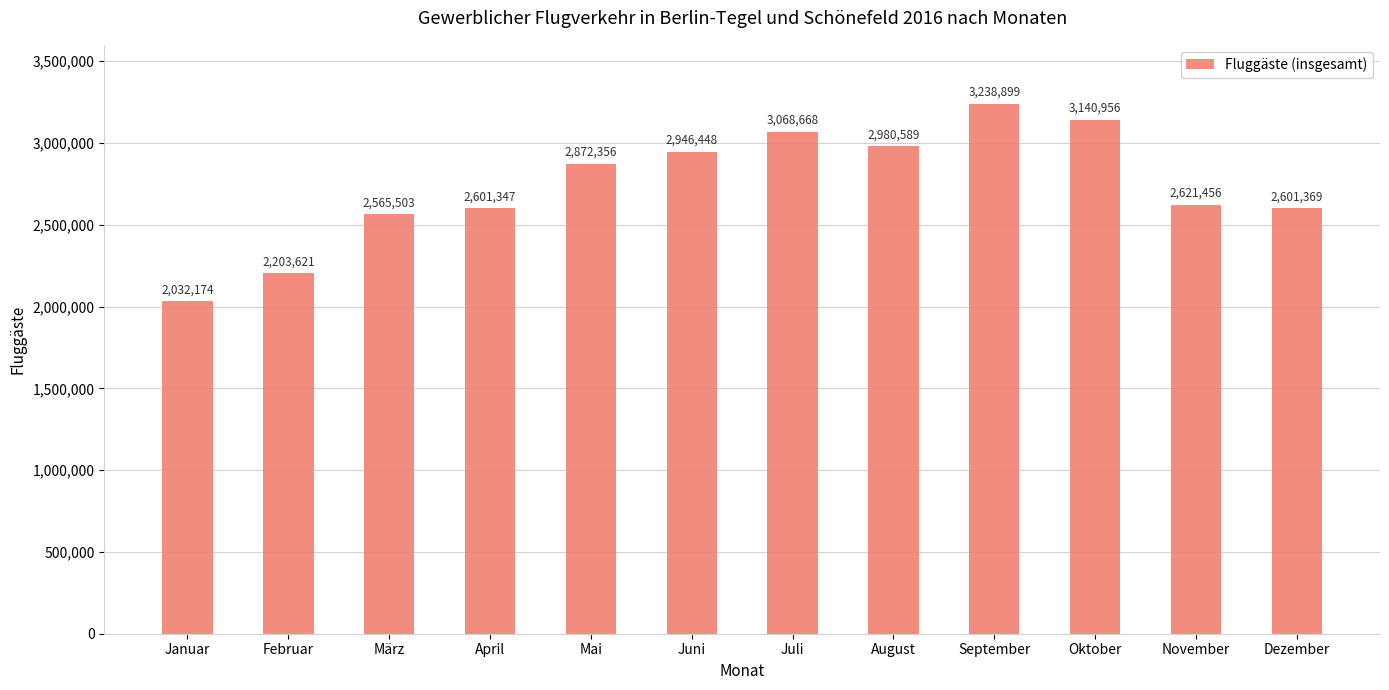

At which category does the chart reach its minimum across all series?

Januar